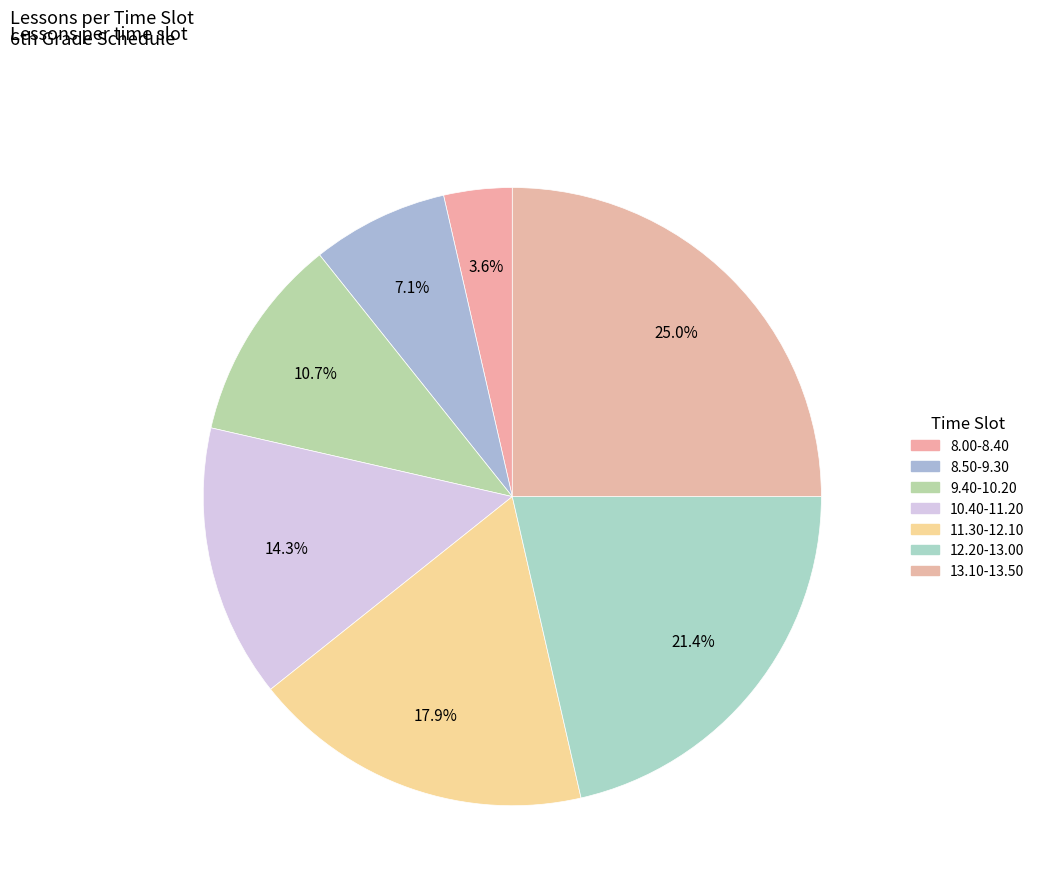

True or false: 8.00-8.40 accounts for 17% of the total.

False